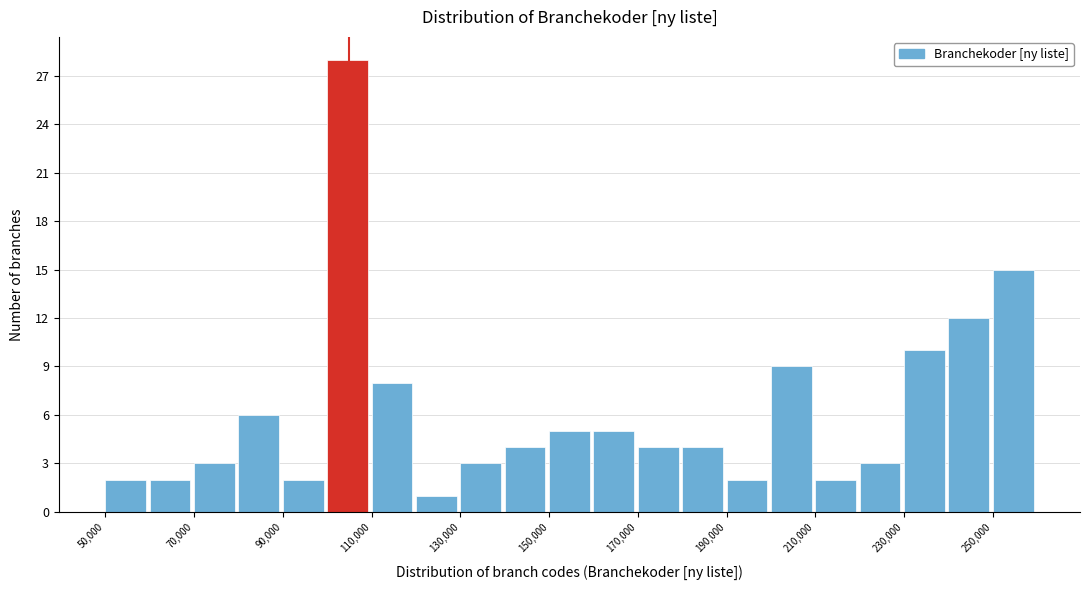

Reading left to right, list every bar in this chart as the range it spans on the x-axis followed by its height. The values are not printed on the chart, so give them approximately, as read against the axis.

50000 to 60000: 2
60000 to 70000: 2
70000 to 80000: 3
80000 to 90000: 6
90000 to 100000: 2
100000 to 110000: 28
110000 to 120000: 8
120000 to 130000: 1
130000 to 140000: 3
140000 to 150000: 4
150000 to 160000: 5
160000 to 170000: 5
170000 to 180000: 4
180000 to 190000: 4
190000 to 200000: 2
200000 to 210000: 9
210000 to 220000: 2
220000 to 230000: 3
230000 to 240000: 10
240000 to 250000: 12
250000 to 260000: 15